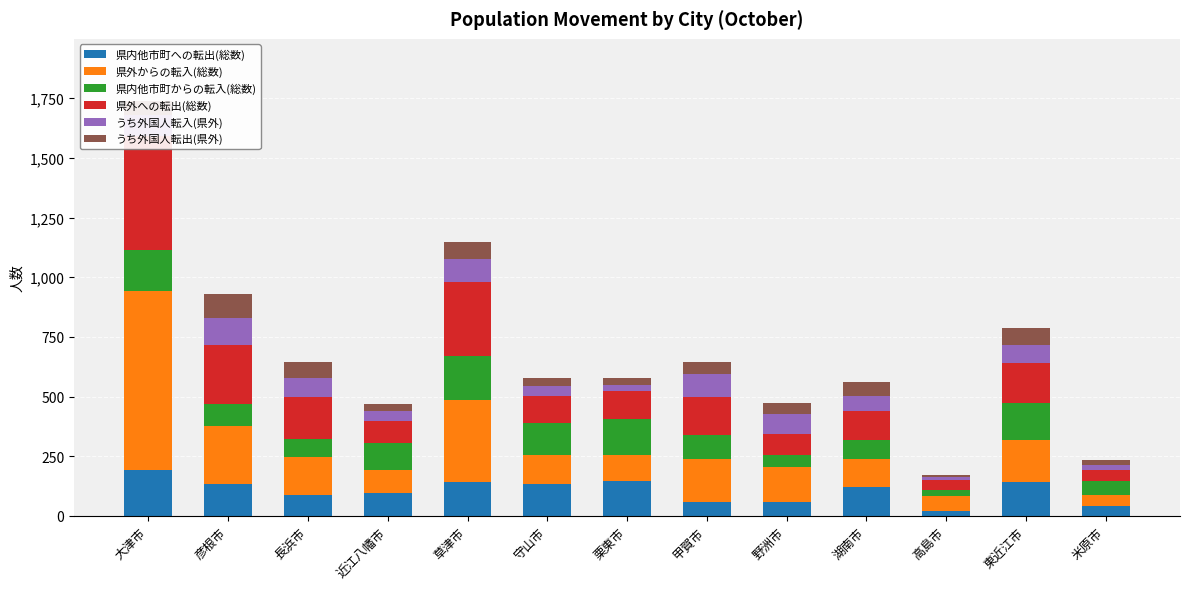

What is the difference between the second highest and second lowest values in the 県内他市町からの転入(総数) series?

120